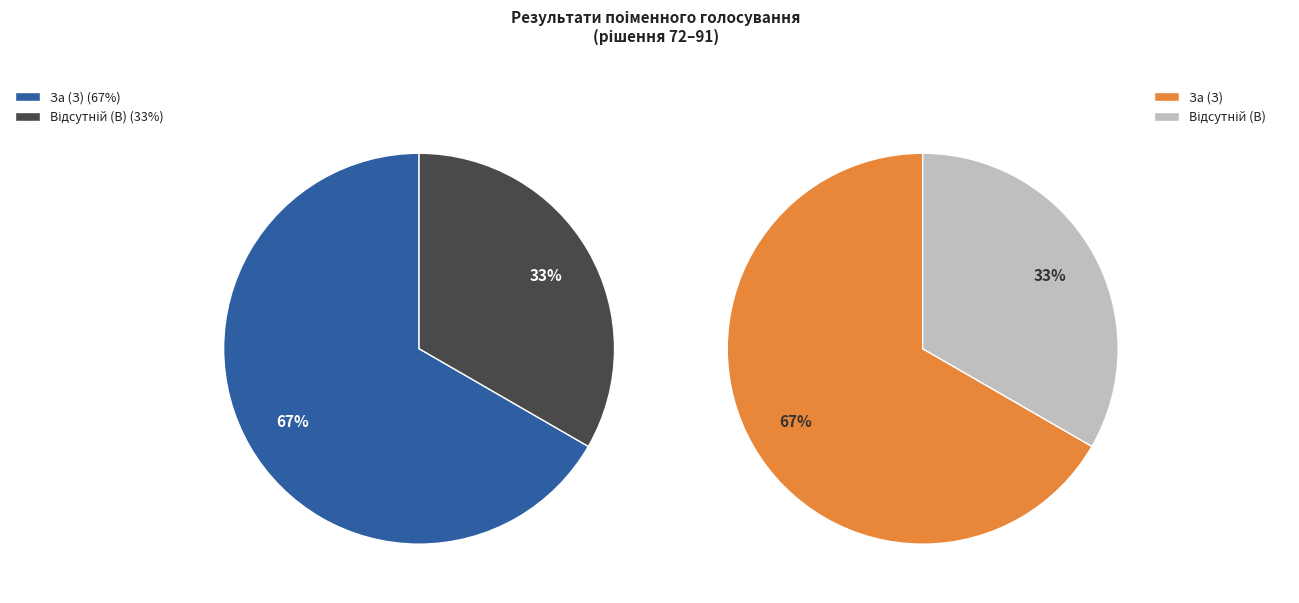

What percentage is the Відсутній (В) slice, to the nearest percent?

33%